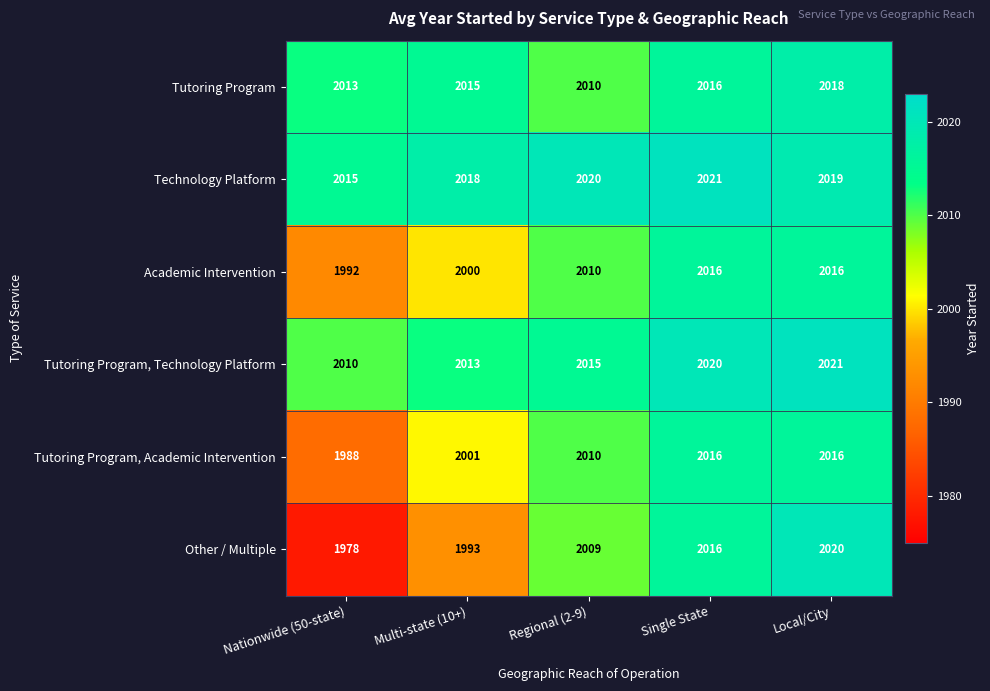

What is the lowest value of the Other / Multiple series?

1978